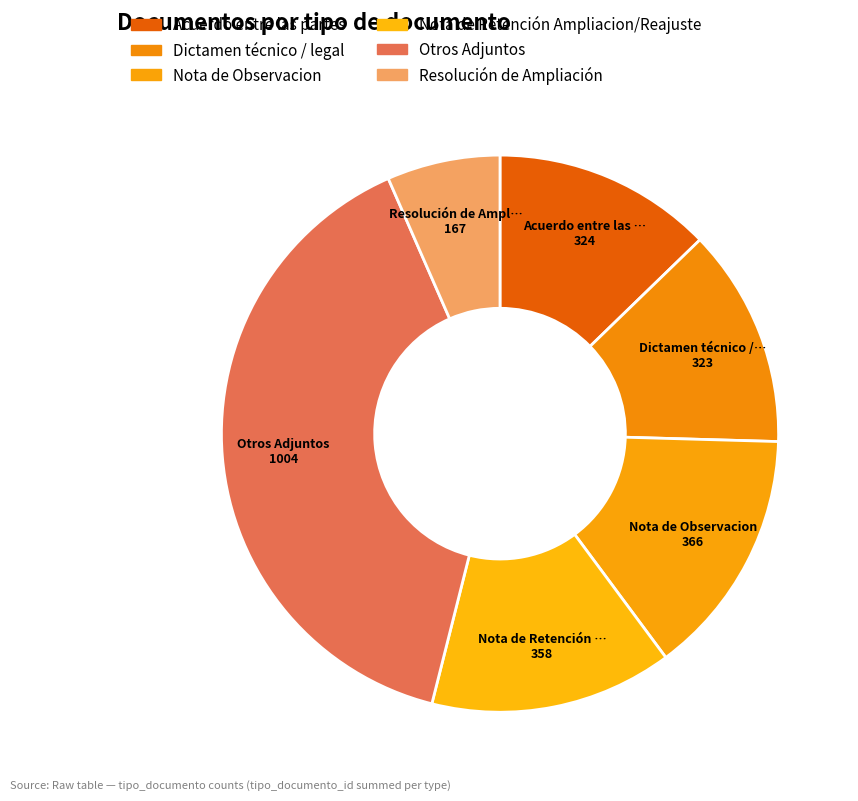

To the nearest percent, what is the difference between the Acuerdo entre las partes and Otros Adjuntos slice percentages?

27%